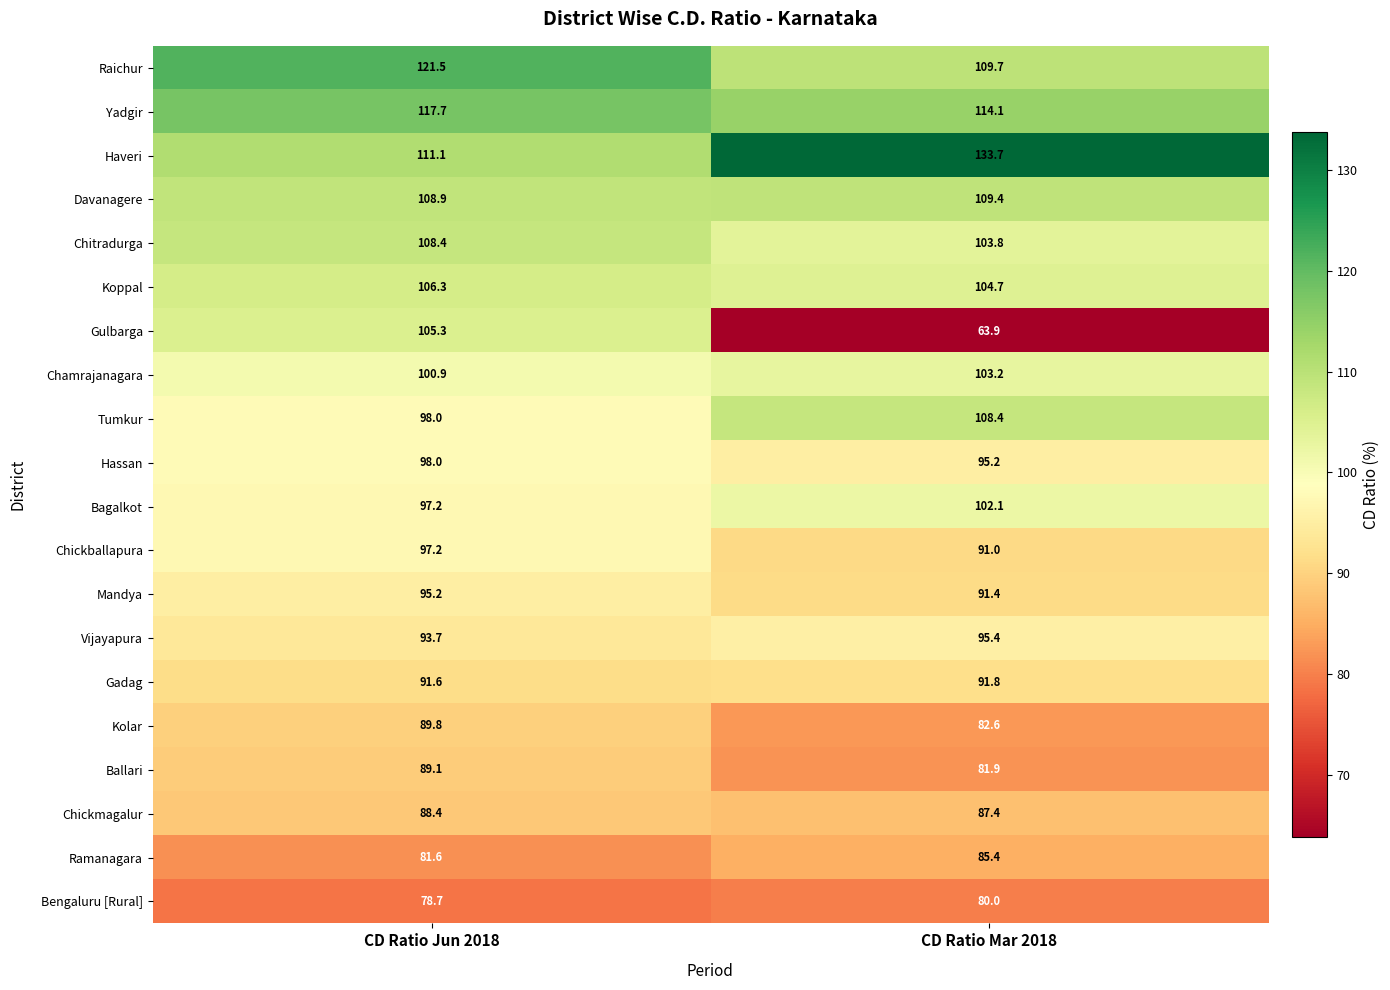

Rank the categories by Vijayapura value from highest to lowest.

CD Ratio Mar 2018, CD Ratio Jun 2018